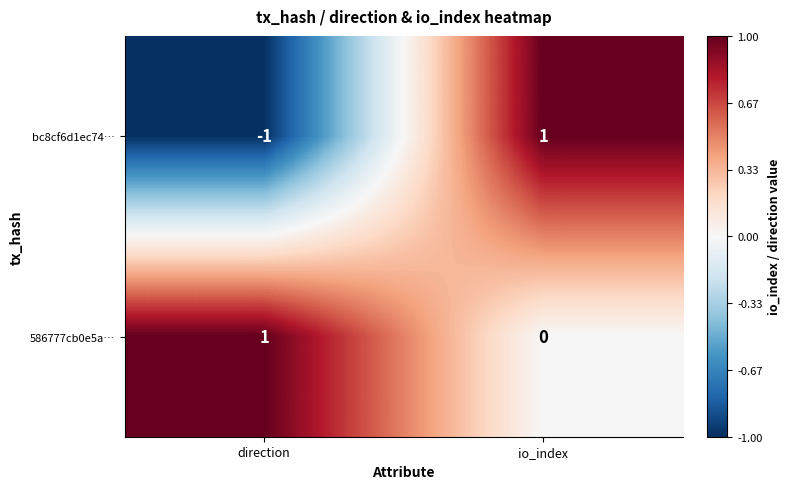

Reading right to left, list all the values displayed in this chart.

bc8cf6d1ec74…: 1	-1
586777cb0e5a…: 0	1